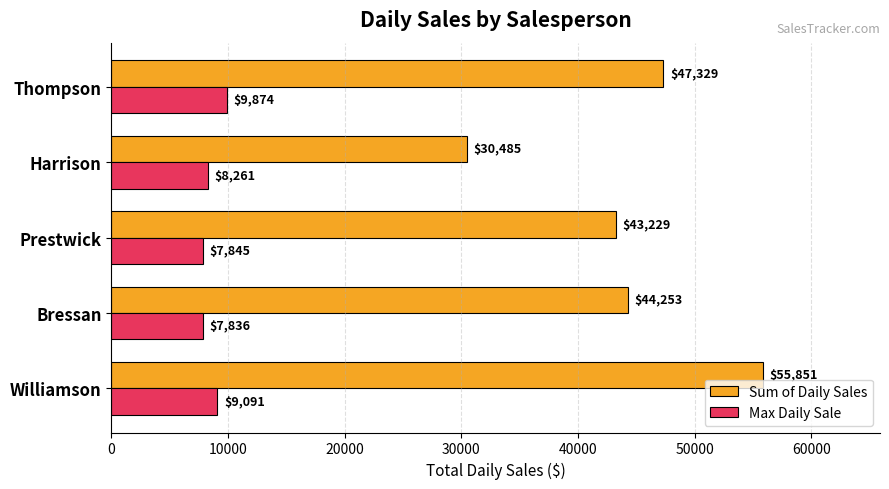

Where is Sum of Daily Sales nearest to the value 43167?

Prestwick